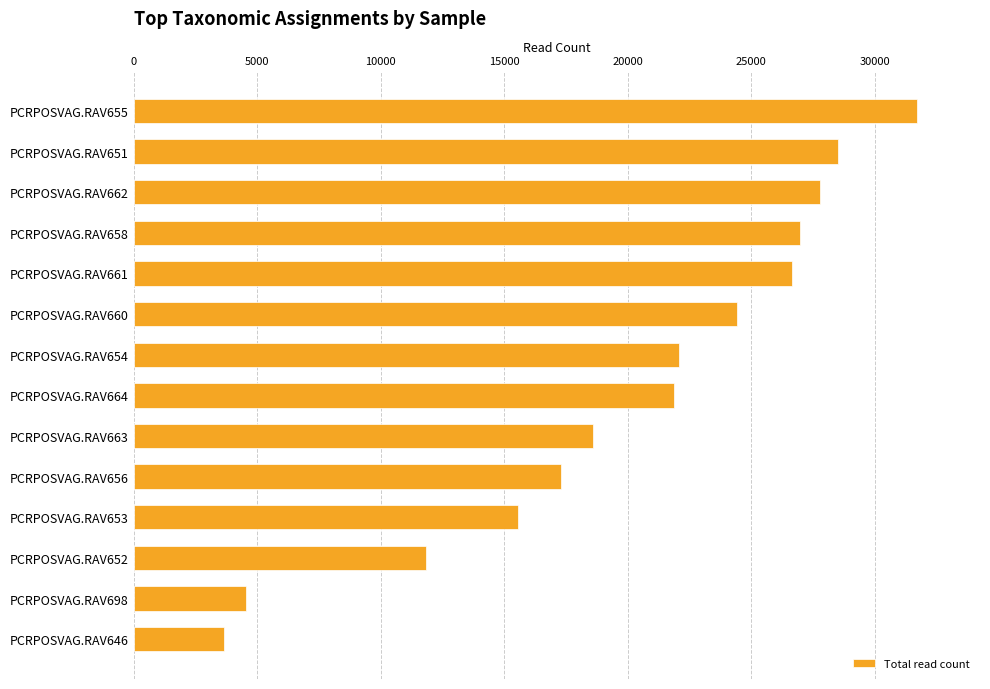

Reading top to bottom, what are all the values shown in this chart?

31721	28500	27766	26980	26660	24434	22086	21880	18588	17297	15565	11834	4538	3664